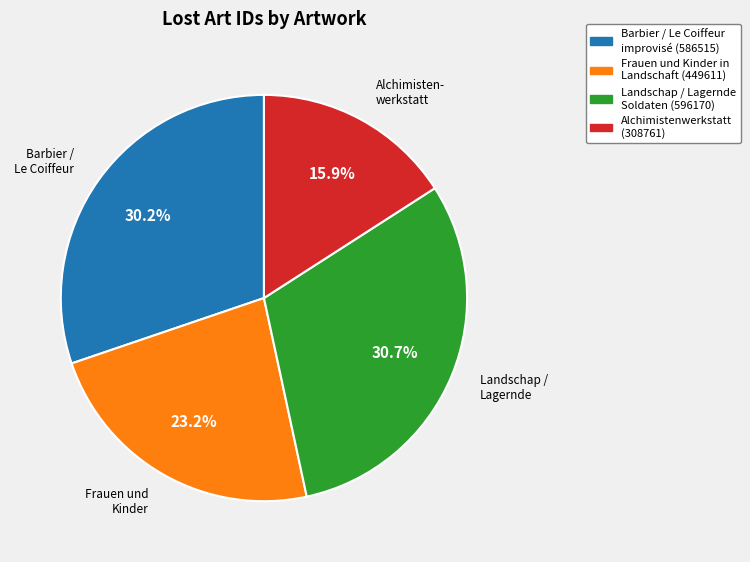

Is there any slice that represents more than half of the pie?

No